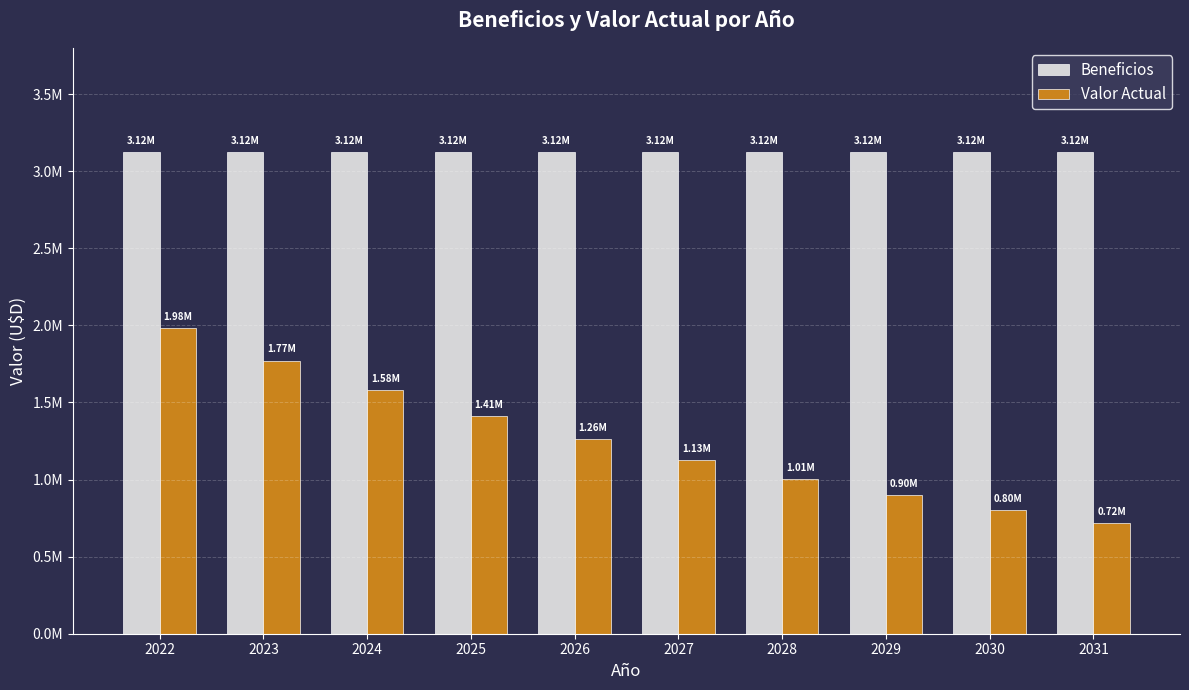

Which has a higher value, 2027 or 2024?

2027